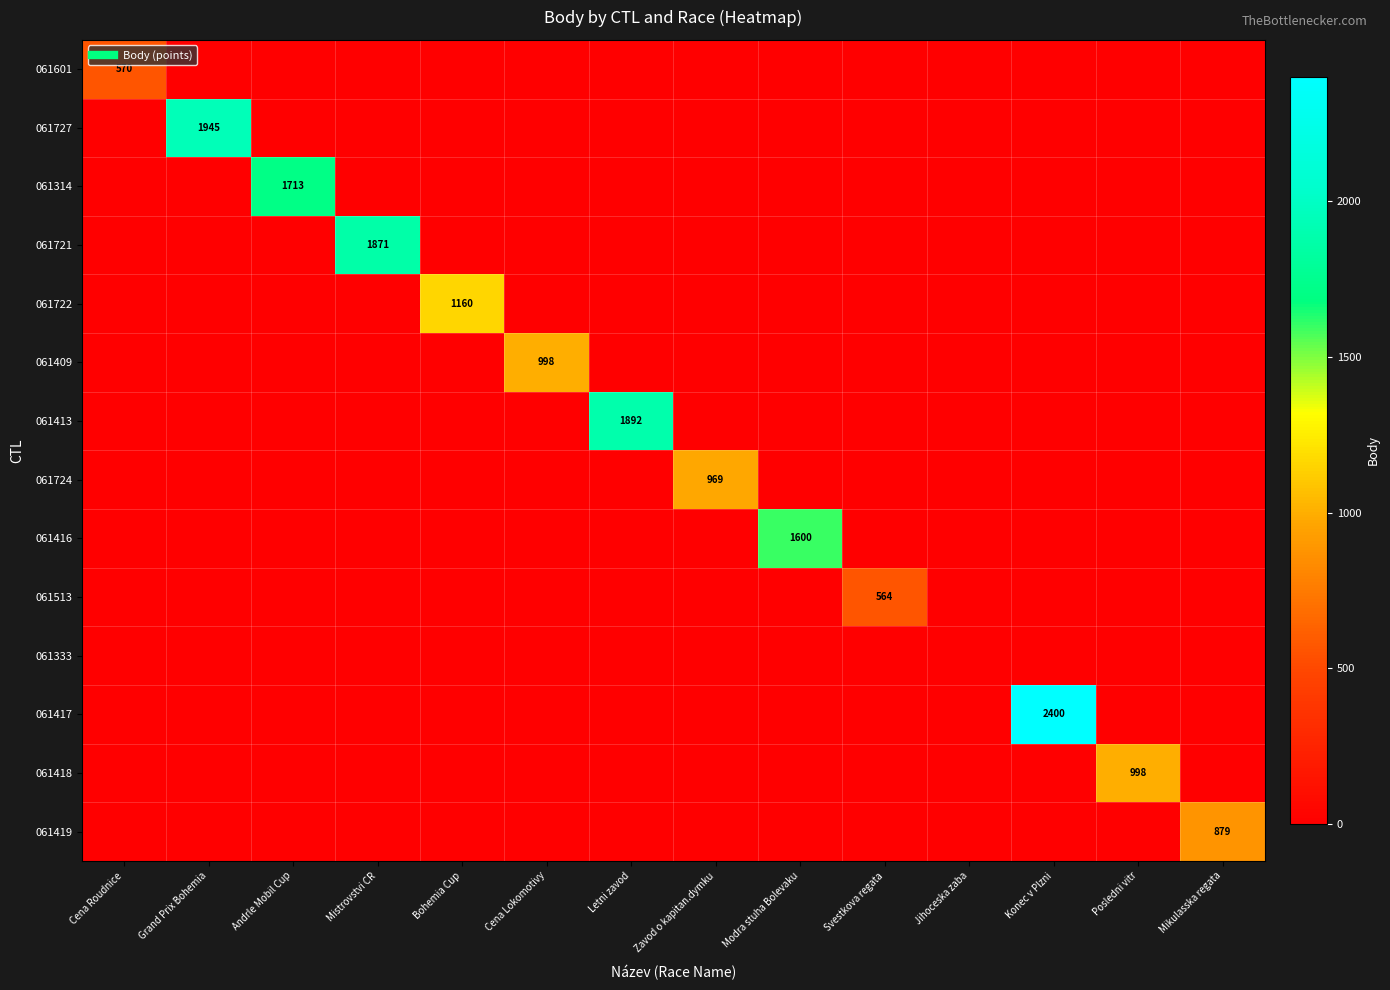

Count the number of categories in the chart.

14